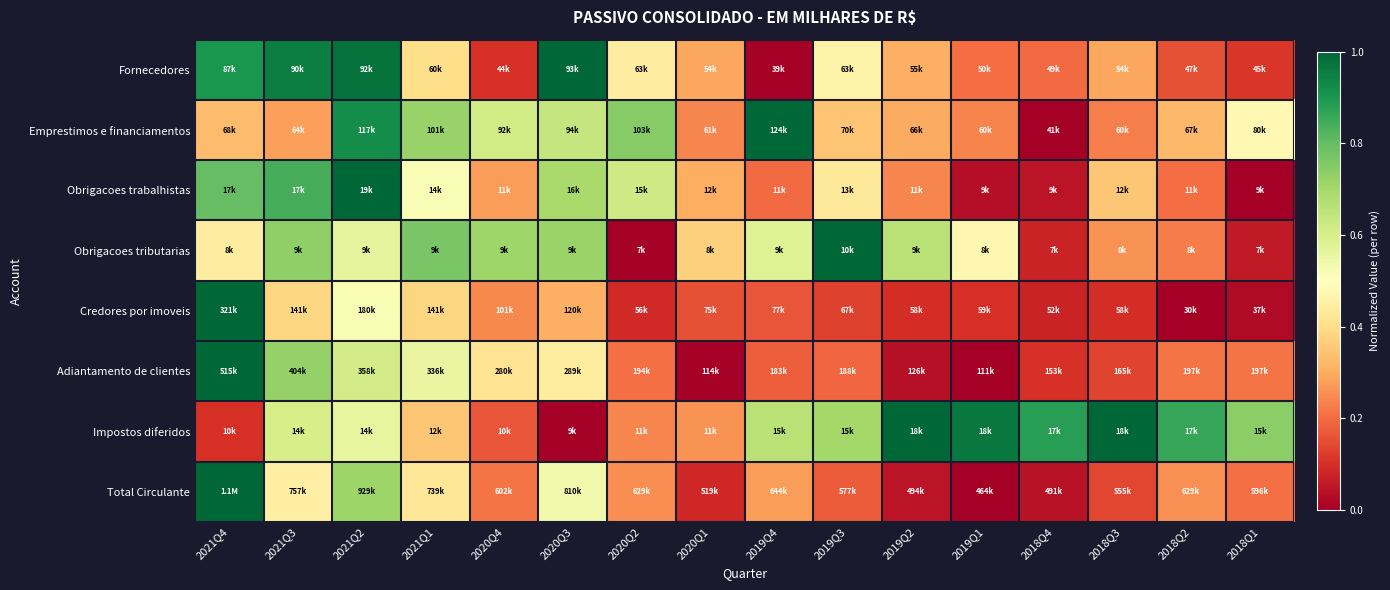

Reading right to left, transcribe all the data shown in this chart.

Fornecedores: 2018Q1=0.1	2018Q2=0.2	2018Q3=0.3	2018Q4=0.2	2019Q1=0.2	2019Q2=0.3	2019Q3=0.5	2019Q4=0.0	2020Q1=0.3	2020Q2=0.4	2020Q3=1.0	2020Q4=0.1	2021Q1=0.4	2021Q2=1.0	2021Q3=1.0	2021Q4=0.9
Emprestimos e financiamentos: 2018Q1=0.5	2018Q2=0.3	2018Q3=0.2	2018Q4=0.0	2019Q1=0.2	2019Q2=0.3	2019Q3=0.3	2019Q4=1.0	2020Q1=0.2	2020Q2=0.7	2020Q3=0.6	2020Q4=0.6	2021Q1=0.7	2021Q2=0.9	2021Q3=0.3	2021Q4=0.3
Obrigacoes trabalhistas: 2018Q1=0.0	2018Q2=0.2	2018Q3=0.3	2018Q4=0.0	2019Q1=0.0	2019Q2=0.2	2019Q3=0.4	2019Q4=0.2	2020Q1=0.3	2020Q2=0.6	2020Q3=0.7	2020Q4=0.3	2021Q1=0.5	2021Q2=1.0	2021Q3=0.8	2021Q4=0.8
Obrigacoes tributarias: 2018Q1=0.1	2018Q2=0.2	2018Q3=0.3	2018Q4=0.1	2019Q1=0.5	2019Q2=0.7	2019Q3=1.0	2019Q4=0.6	2020Q1=0.4	2020Q2=0.0	2020Q3=0.7	2020Q4=0.7	2021Q1=0.8	2021Q2=0.6	2021Q3=0.7	2021Q4=0.4
Credores por imoveis: 2018Q1=0.0	2018Q2=0.0	2018Q3=0.1	2018Q4=0.1	2019Q1=0.1	2019Q2=0.1	2019Q3=0.1	2019Q4=0.2	2020Q1=0.2	2020Q2=0.1	2020Q3=0.3	2020Q4=0.2	2021Q1=0.4	2021Q2=0.5	2021Q3=0.4	2021Q4=1.0
Adiantamento de clientes: 2018Q1=0.2	2018Q2=0.2	2018Q3=0.1	2018Q4=0.1	2019Q1=0.0	2019Q2=0.0	2019Q3=0.2	2019Q4=0.2	2020Q1=0.0	2020Q2=0.2	2020Q3=0.4	2020Q4=0.4	2021Q1=0.6	2021Q2=0.6	2021Q3=0.7	2021Q4=1.0
Impostos diferidos: 2018Q1=0.7	2018Q2=0.9	2018Q3=1.0	2018Q4=0.9	2019Q1=1.0	2019Q2=1.0	2019Q3=0.7	2019Q4=0.7	2020Q1=0.3	2020Q2=0.2	2020Q3=0.0	2020Q4=0.2	2021Q1=0.4	2021Q2=0.6	2021Q3=0.6	2021Q4=0.1
Total Circulante: 2018Q1=0.2	2018Q2=0.3	2018Q3=0.1	2018Q4=0.0	2019Q1=0.0	2019Q2=0.0	2019Q3=0.2	2019Q4=0.3	2020Q1=0.1	2020Q2=0.3	2020Q3=0.5	2020Q4=0.2	2021Q1=0.4	2021Q2=0.7	2021Q3=0.4	2021Q4=1.0